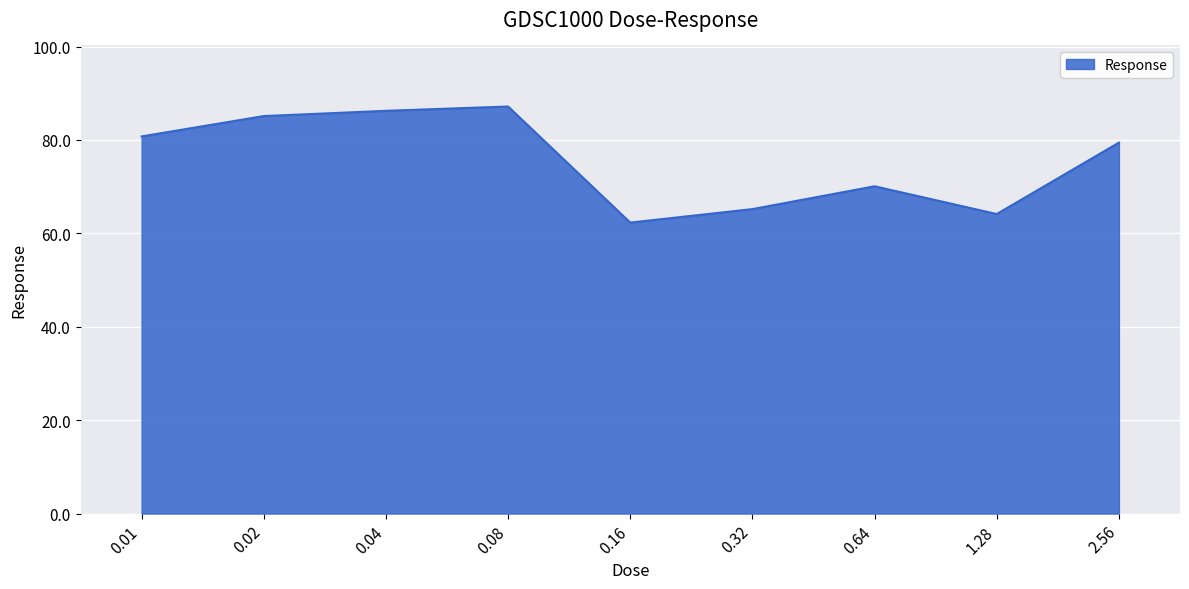

True or false: the data shows 125.3 at 0.04.

False